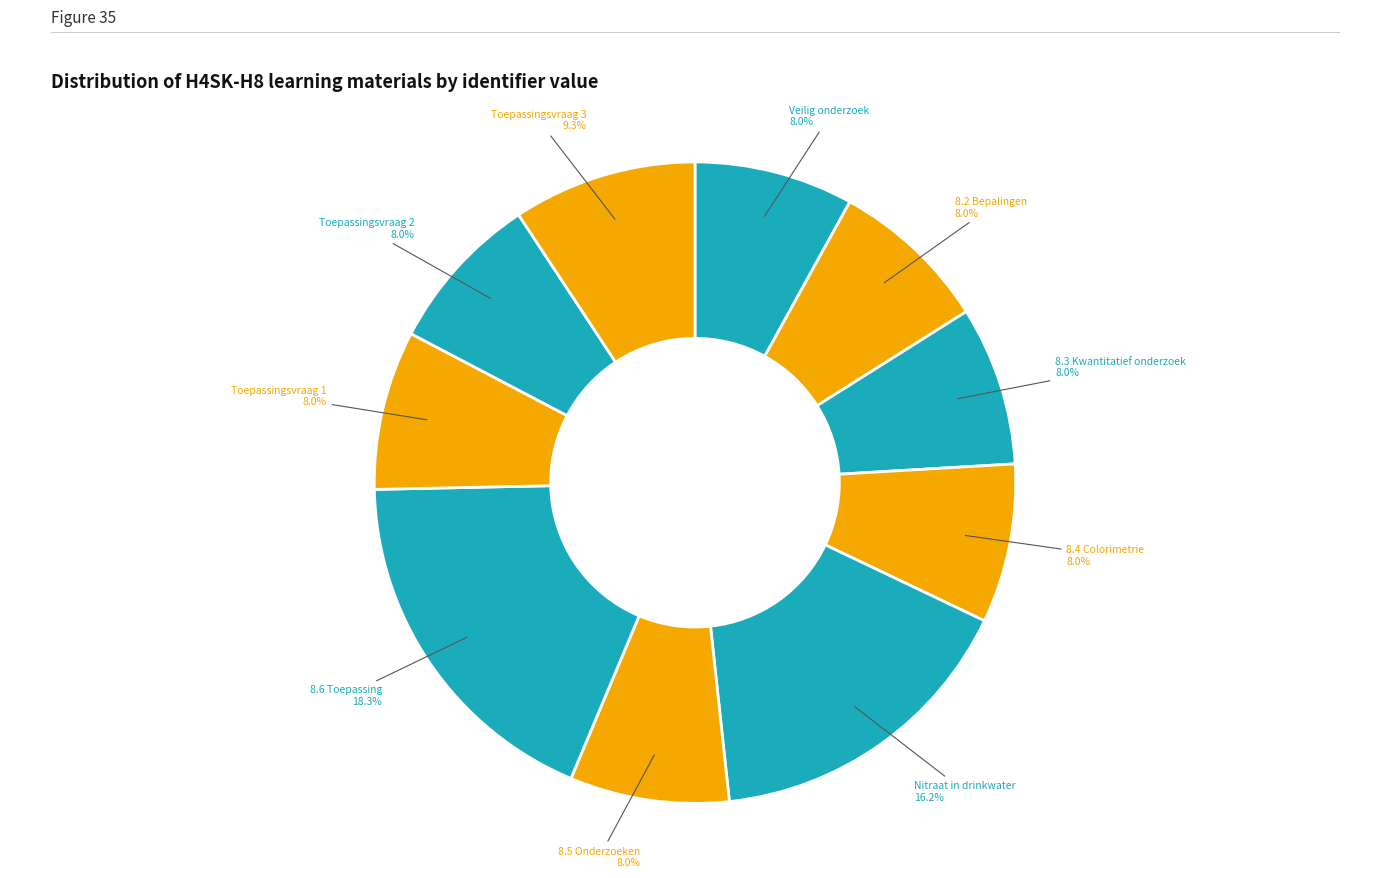

Which category has the smallest portion of the pie?

Veilig onderzoek